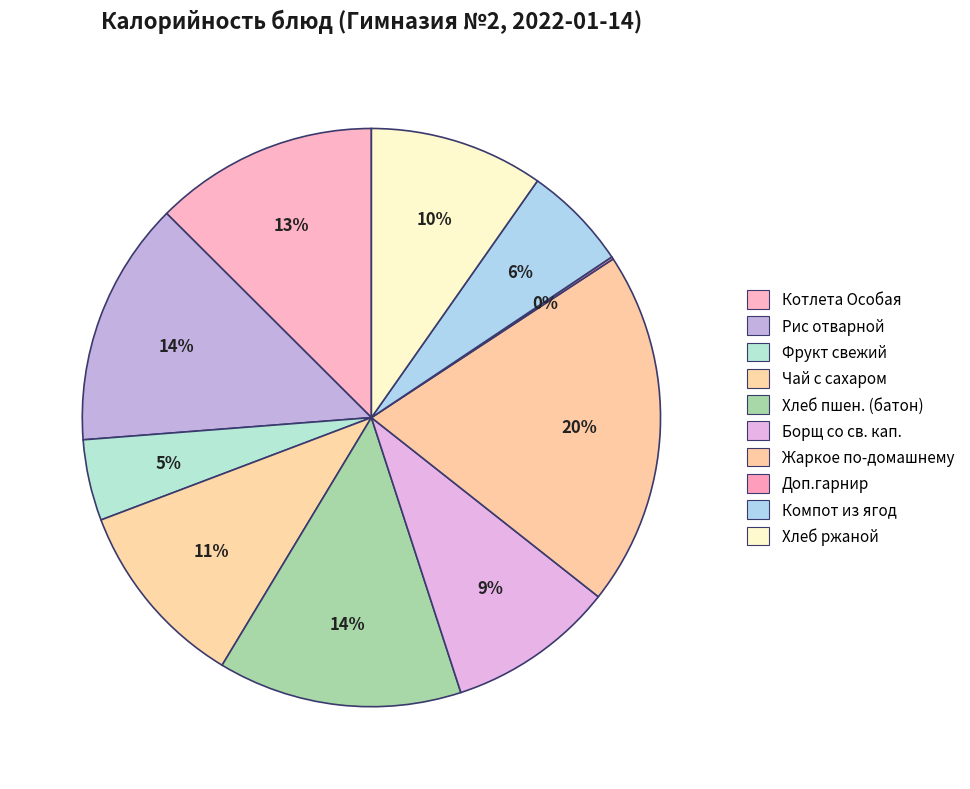

Does Борщ со св. кап. account for over 50% of the chart?

No